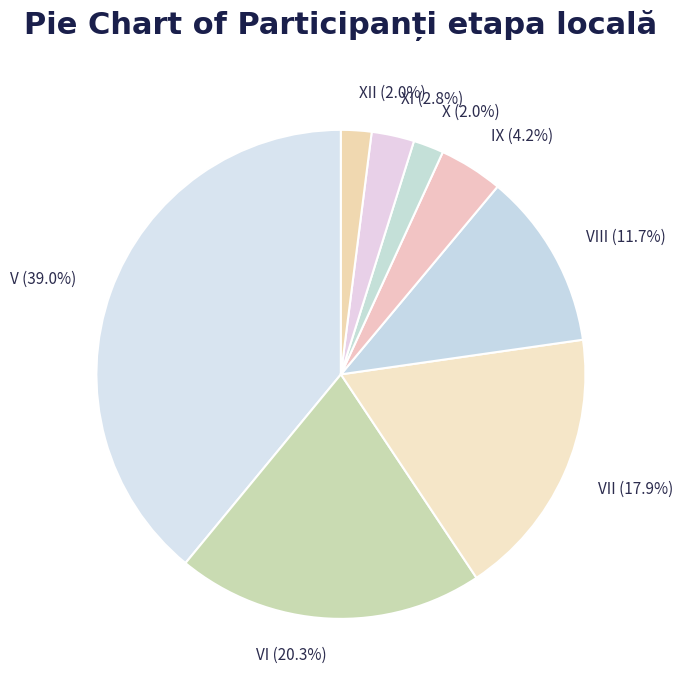

Does any single category account for the majority?

No